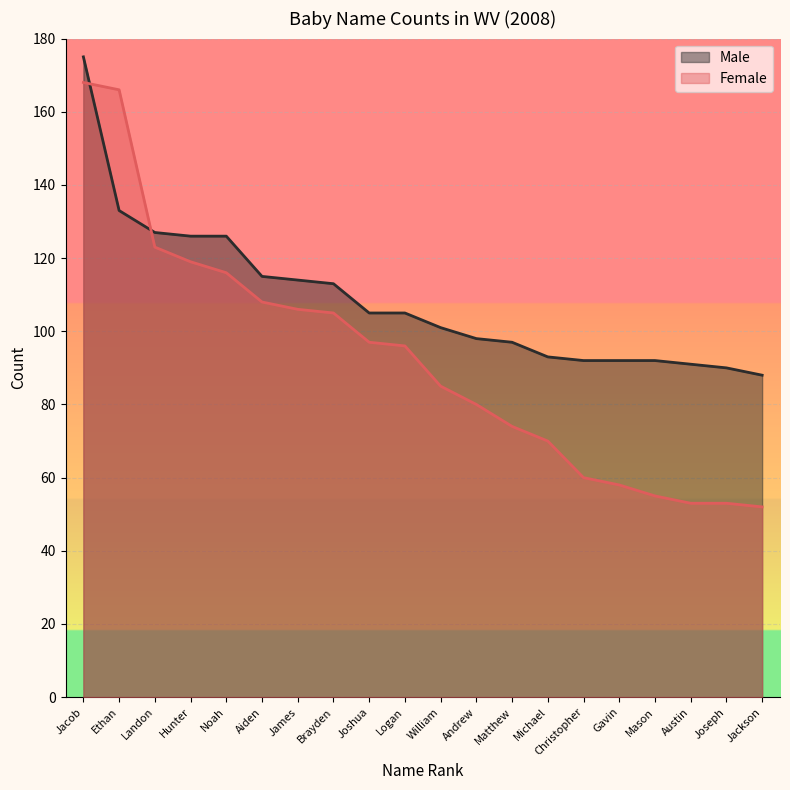

What is the difference between the Male values at Landon and Hunter?

1